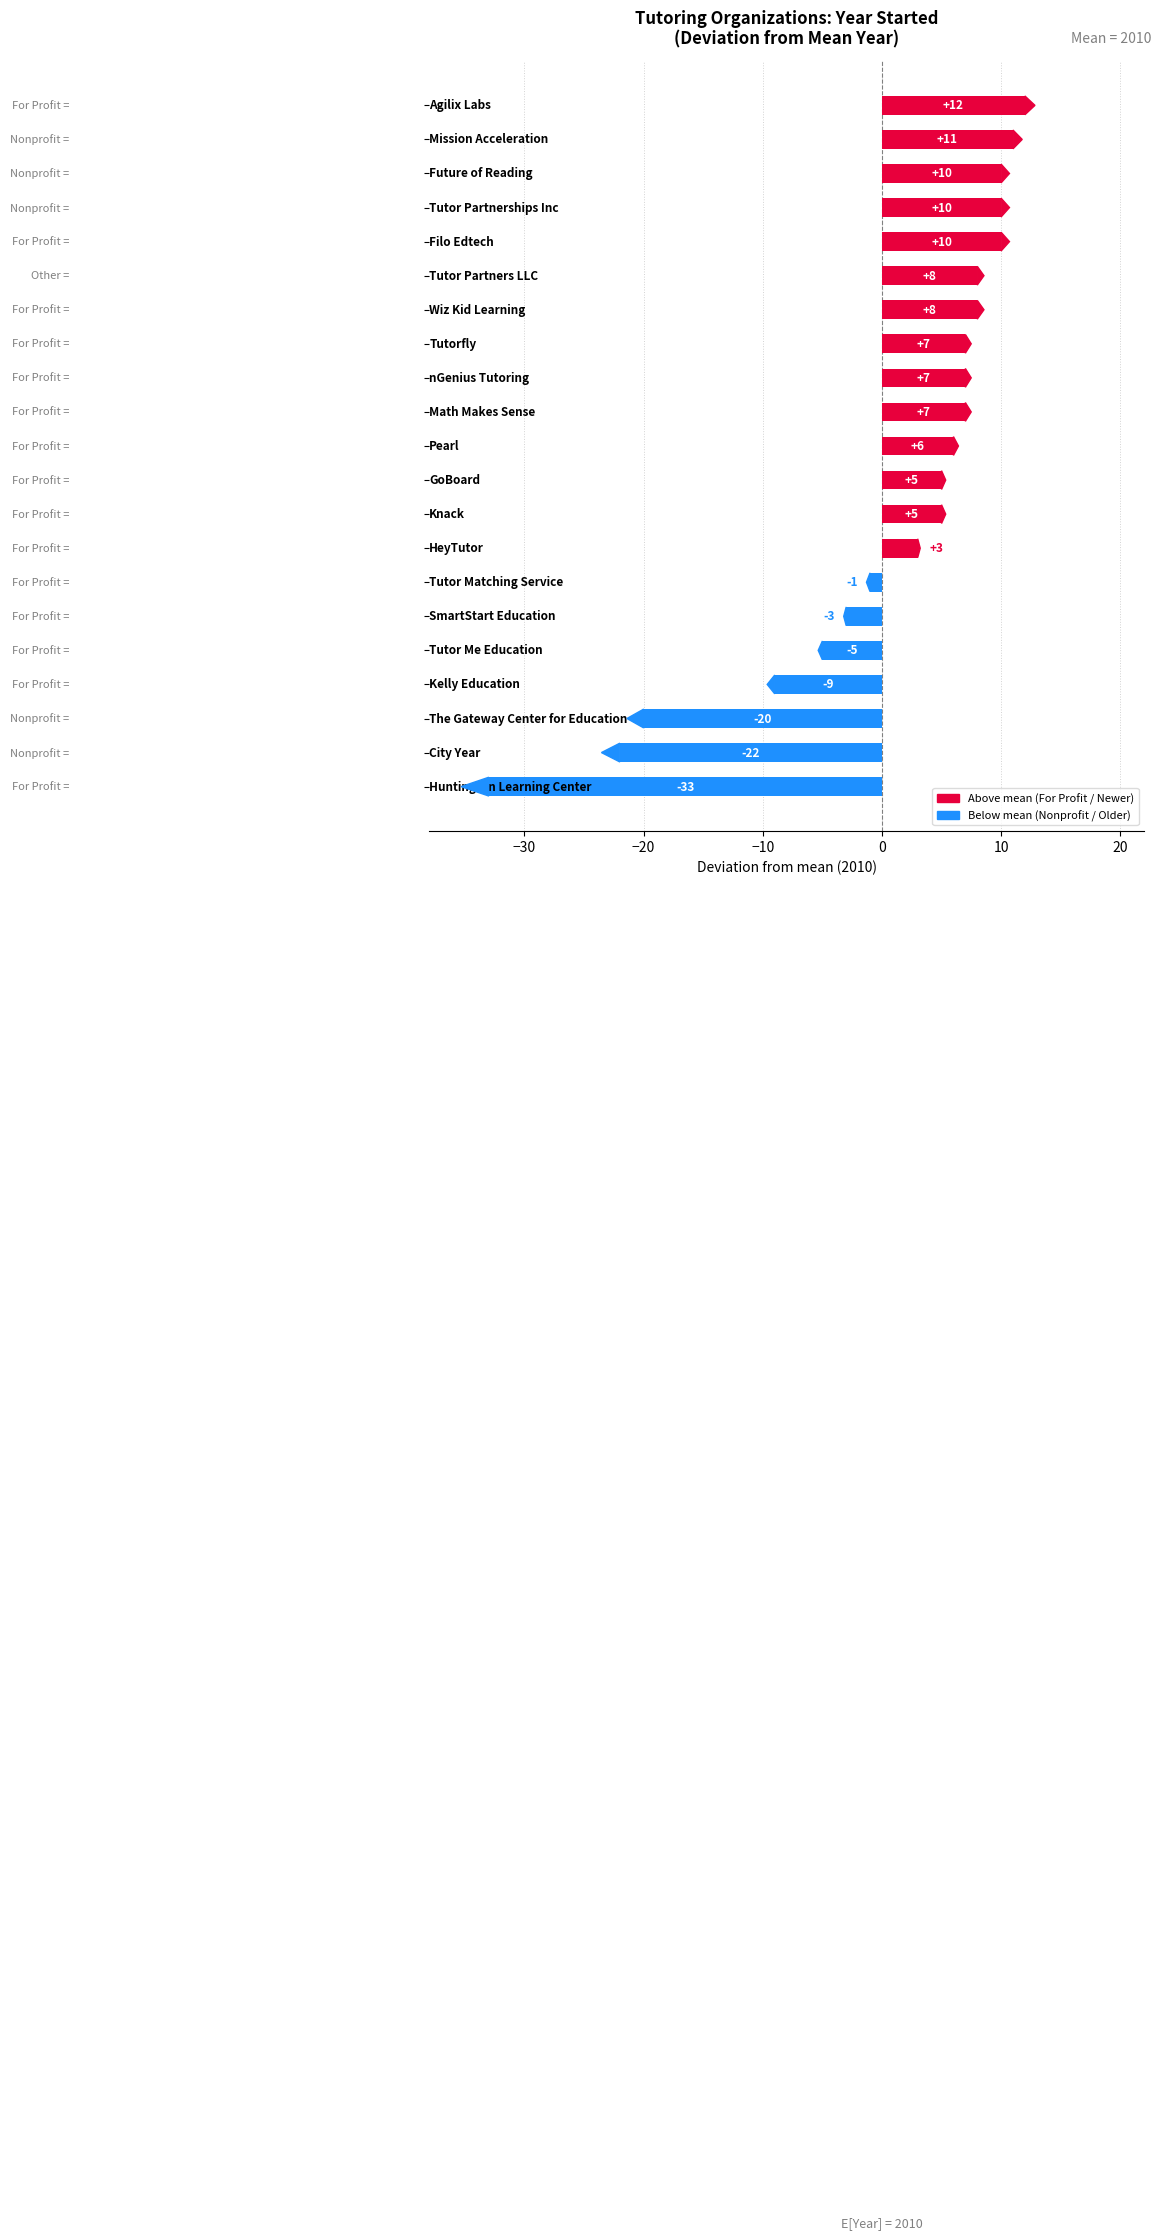

What is the value of the 1st bar from the top?

12